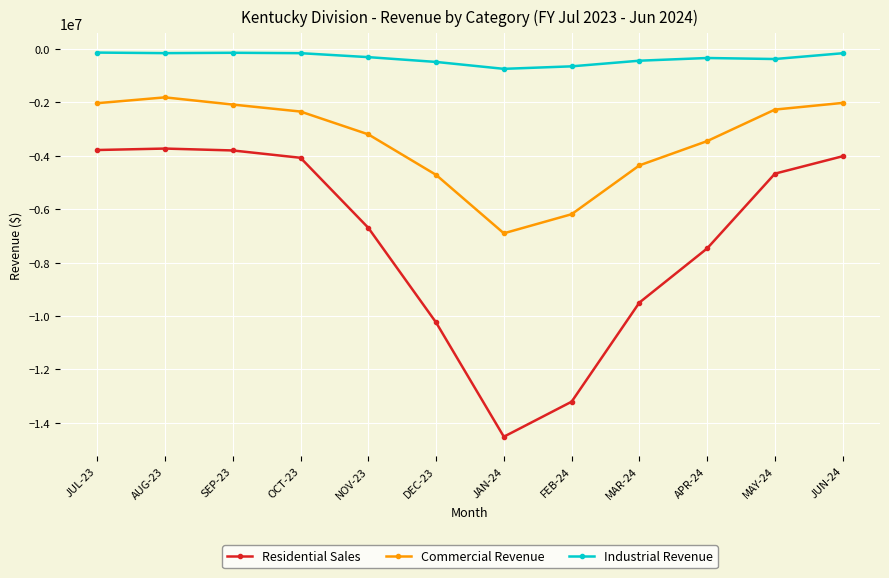

The value of Residential Sales at MAY-24 is -6430810.1. True or false?

False